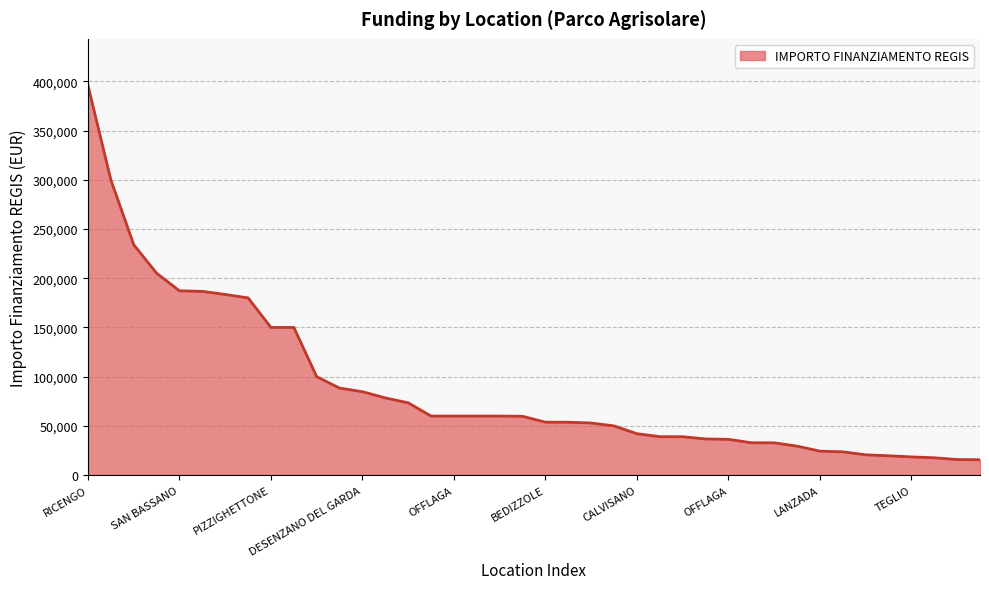

What is the difference between the maximum and minimum values?

380014.3